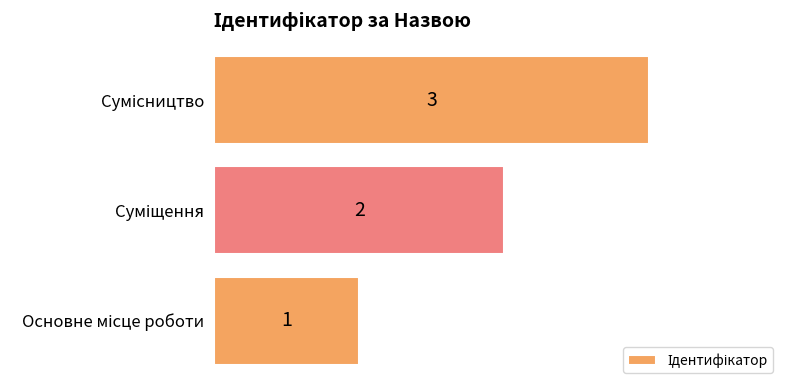

What is the difference between the second highest and minimum values?

1